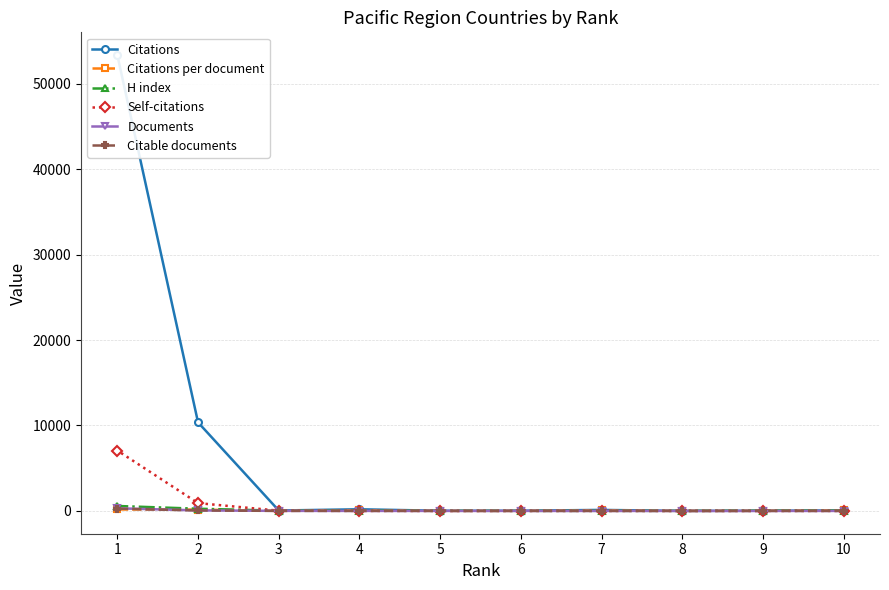

True or false: Citations has a value of 49.0 at 3.

True